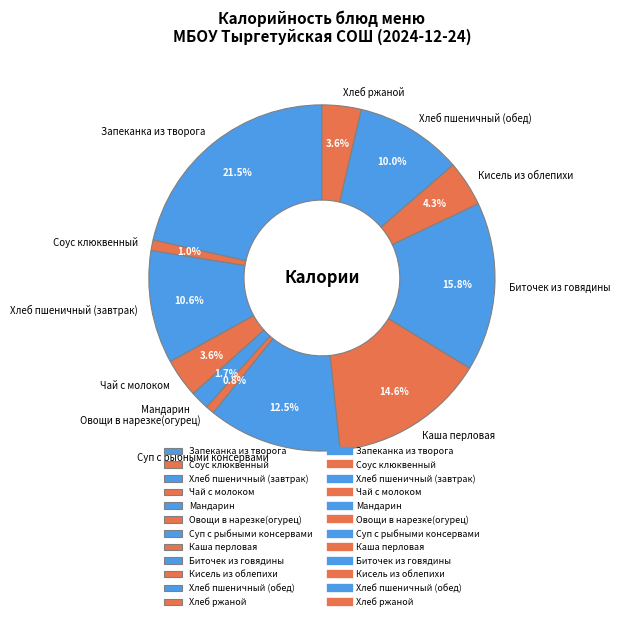

Is Мандарин the majority of the pie?

No